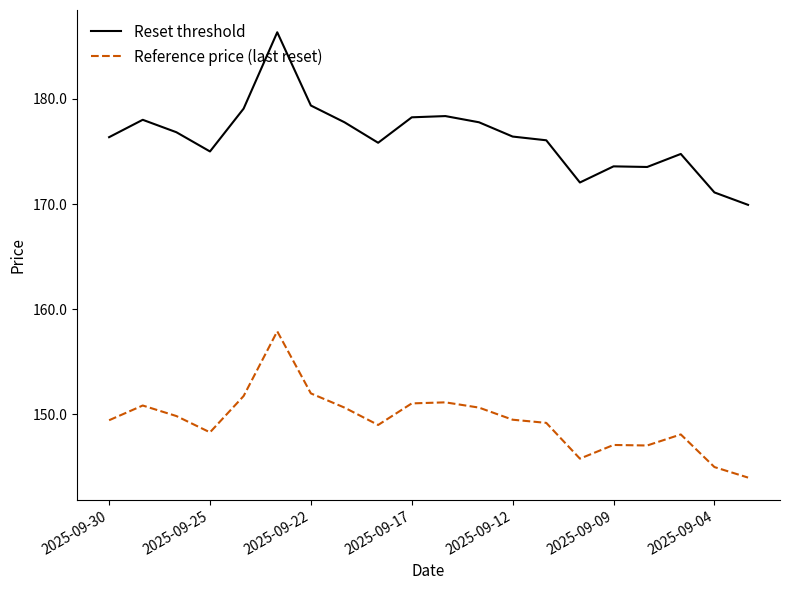

Which series has the largest range (max minus min)?

Reset threshold